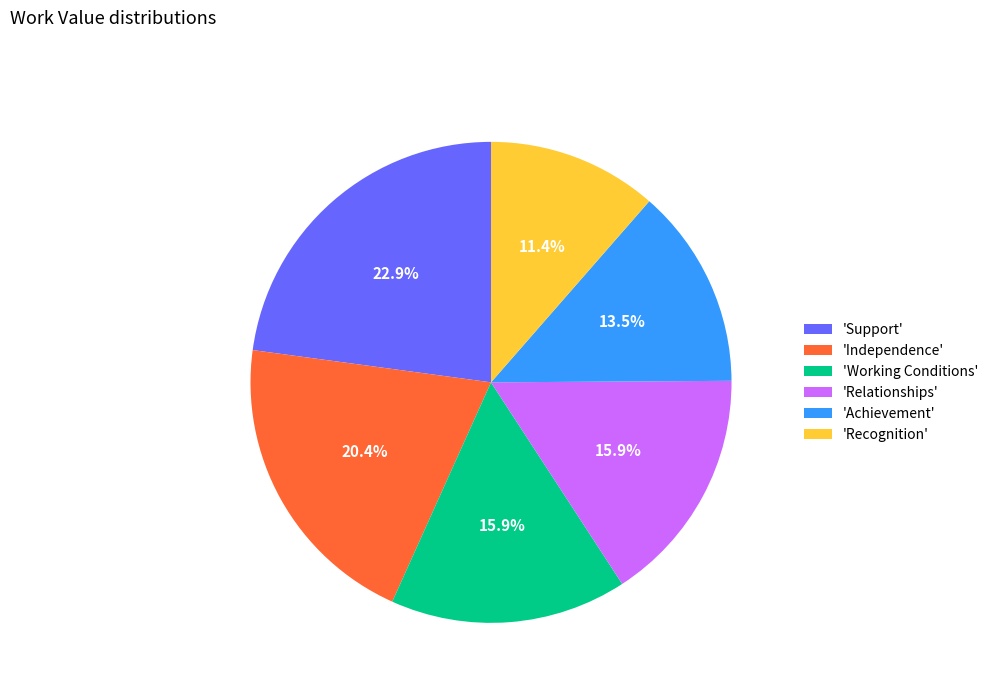

Which slice is the smallest?

'Recognition'